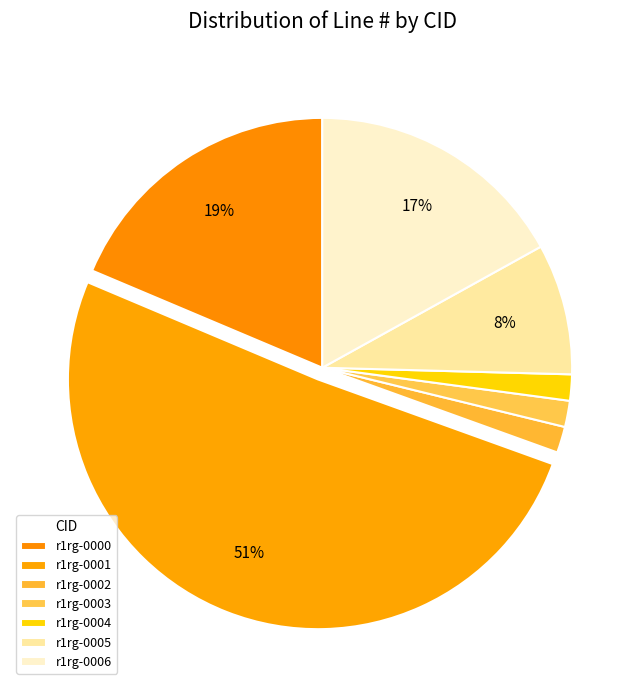

How many slices are in this pie chart?

7